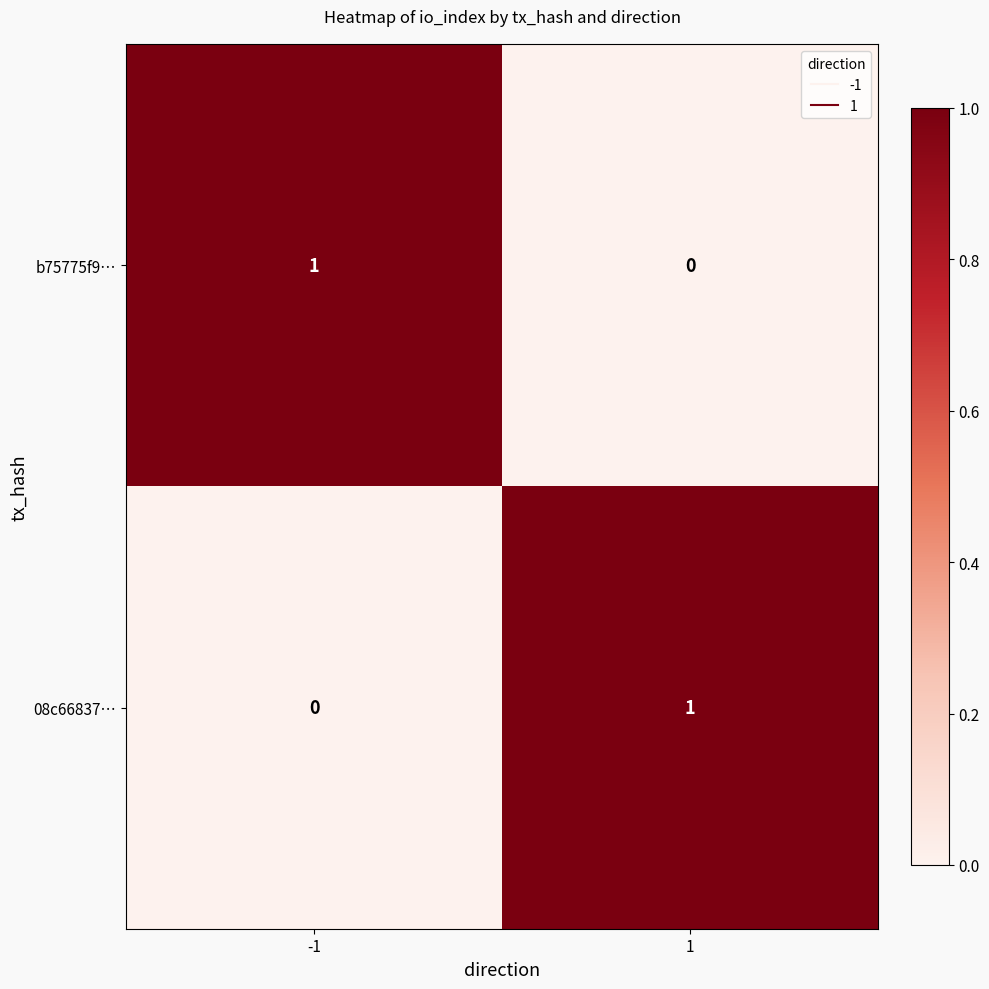

At -1, list the series in order from smallest to largest.

08c66837…, b75775f9…